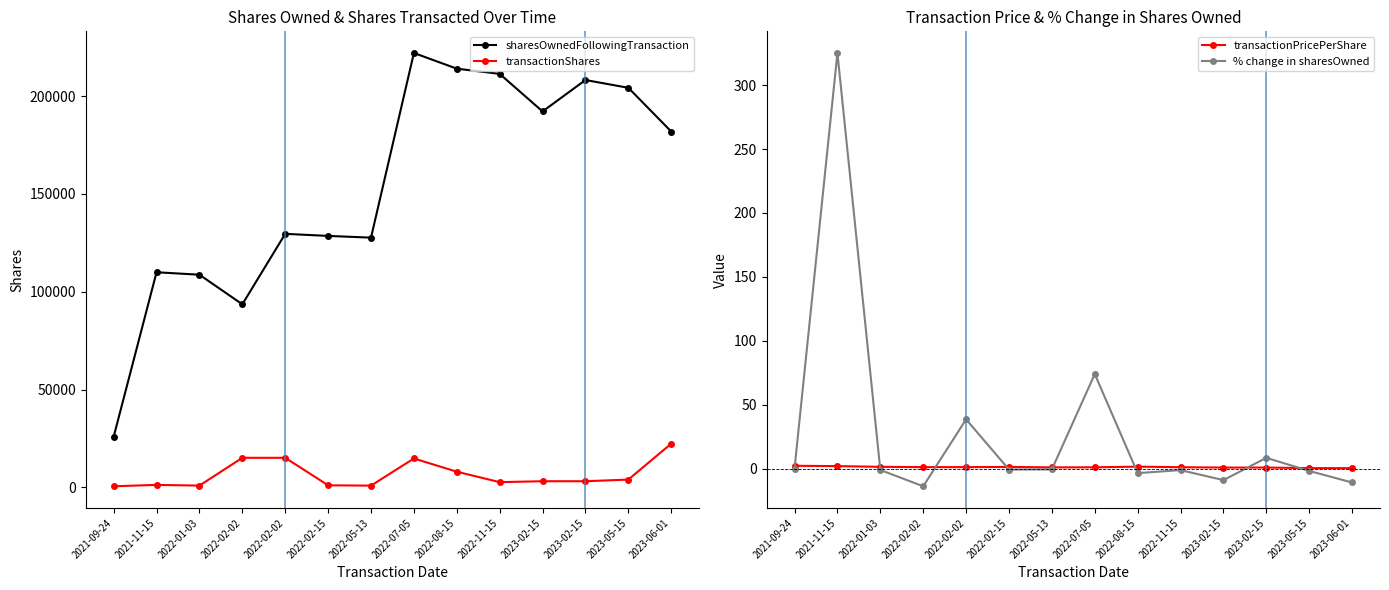

What is the difference between the second highest and minimum values in the sharesOwnedFollowingTransaction series?

188154